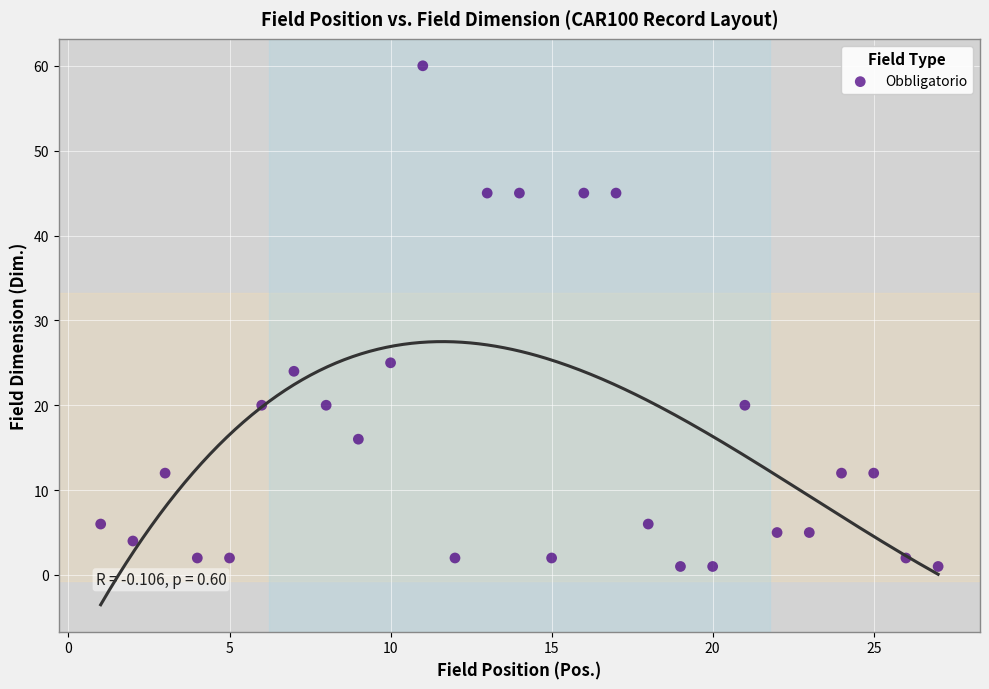

What is the range of X values (max minus min)?

26